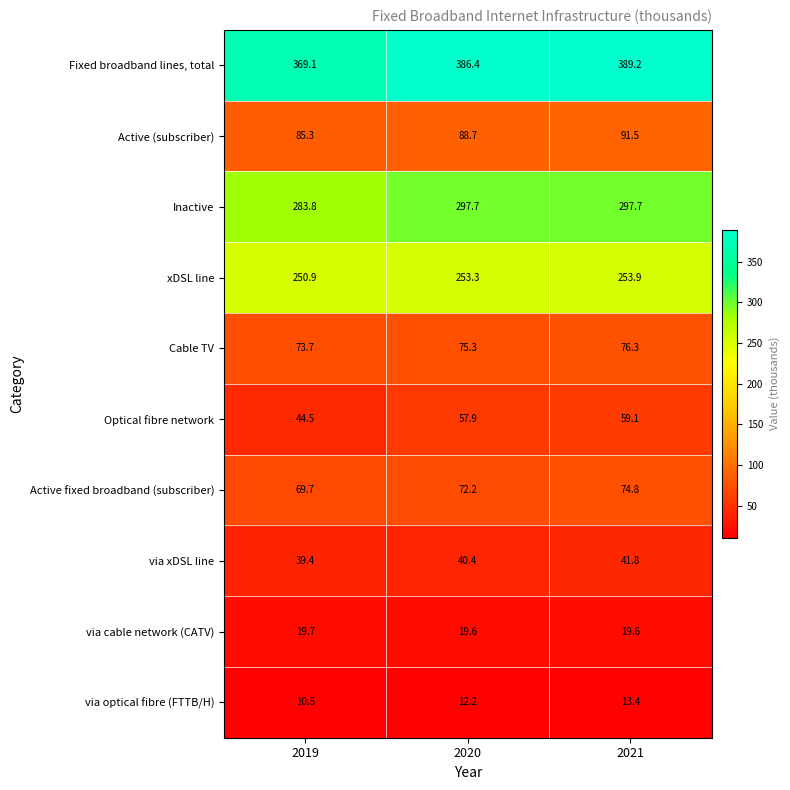

List the series in order of their peak value, lowest first.

via optical fibre (FTTB/H), via cable network (CATV), via xDSL line, Optical fibre network, Active fixed broadband (subscriber), Cable TV, Active (subscriber), xDSL line, Inactive, Fixed broadband lines, total